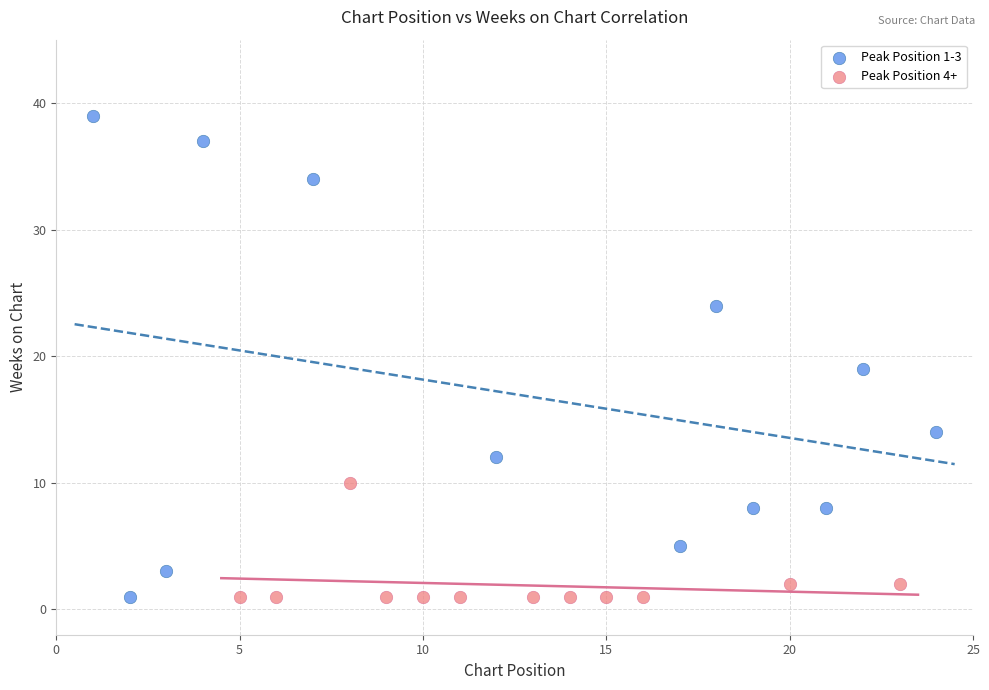

Which series reaches the maximum Y coordinate?

Peak Position 1-3